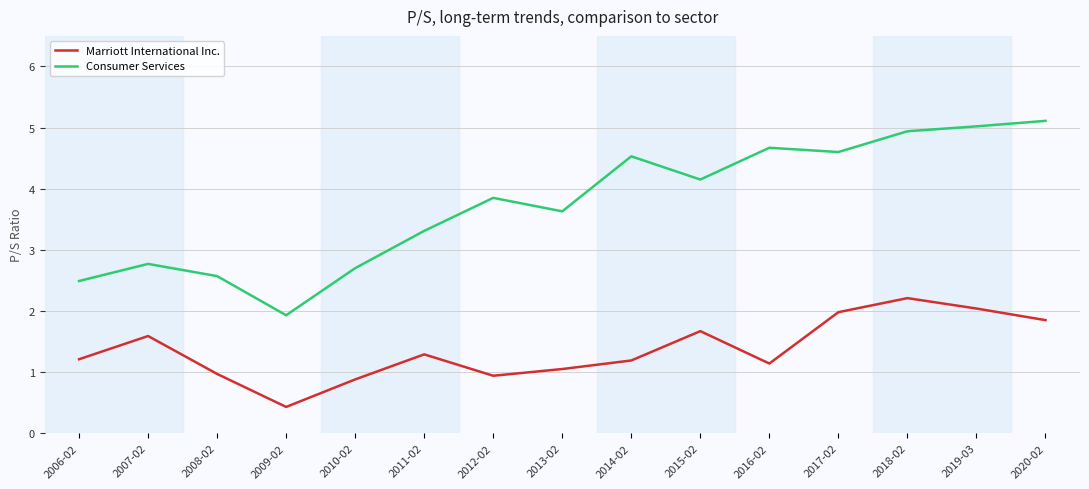

At which label does Consumer Services first exceed 3?

2011-02